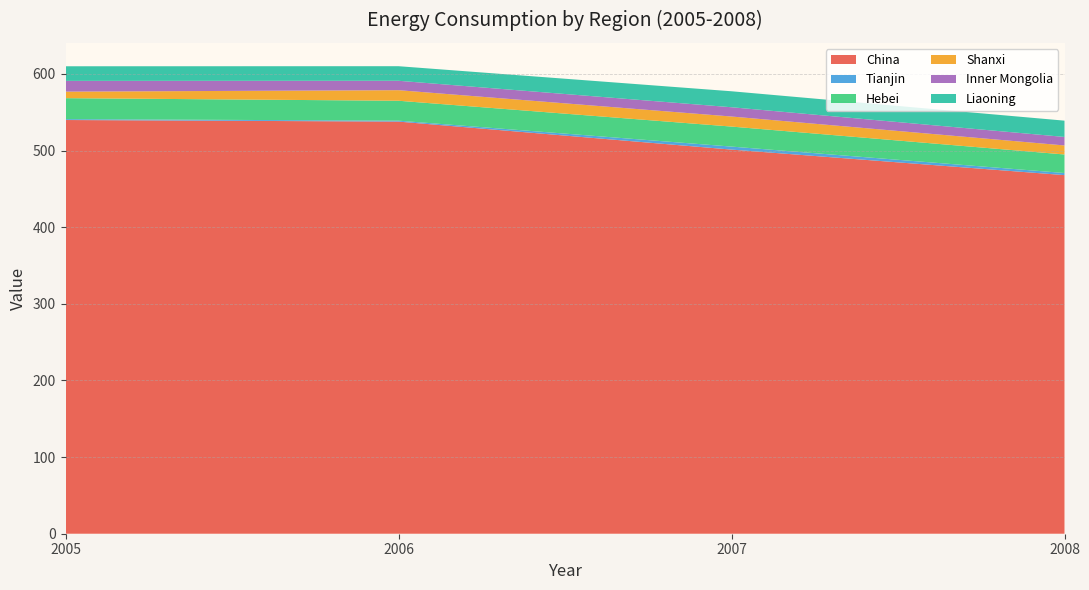

At which label does China reach its minimum?

2008